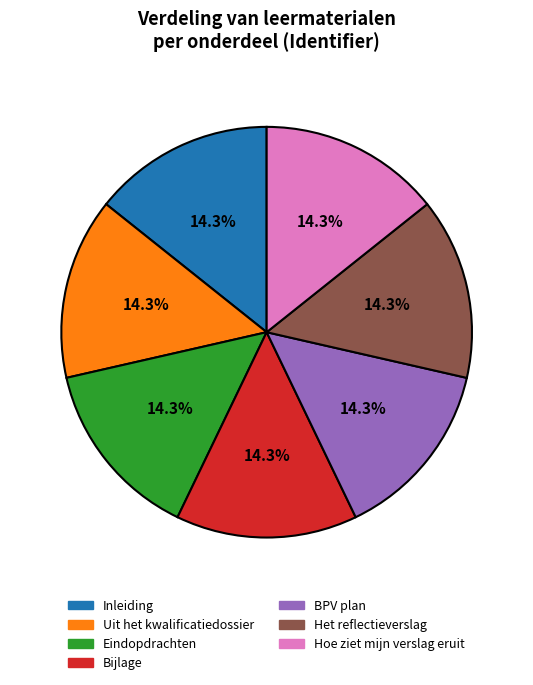

Is it true that Bijlage is 1% of the pie?

False